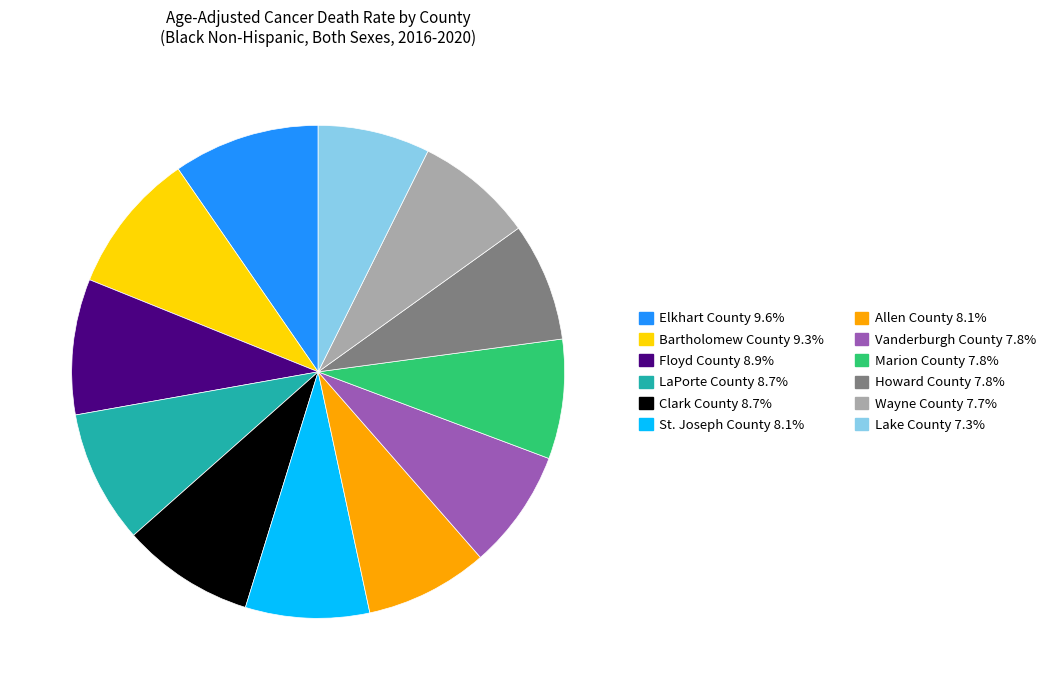

Does any single category account for the majority?

No